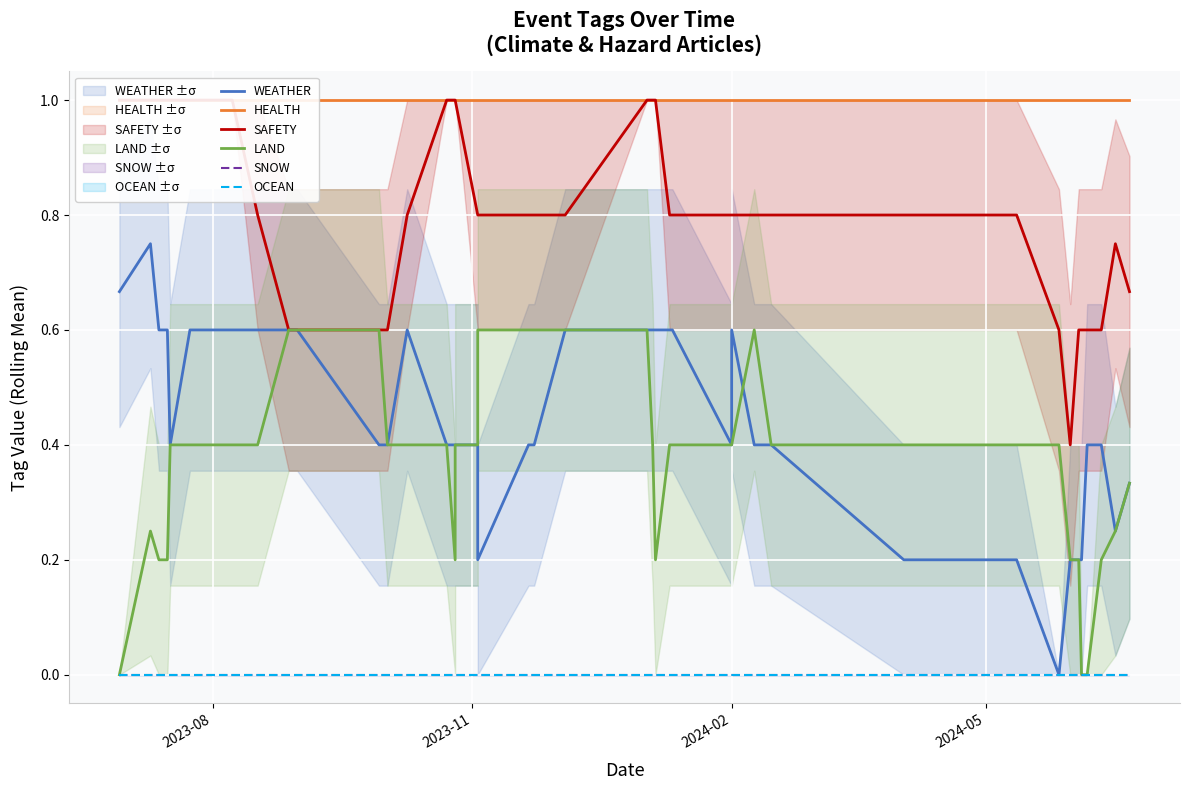

What is the label of the 38th point from the right?

2024-02